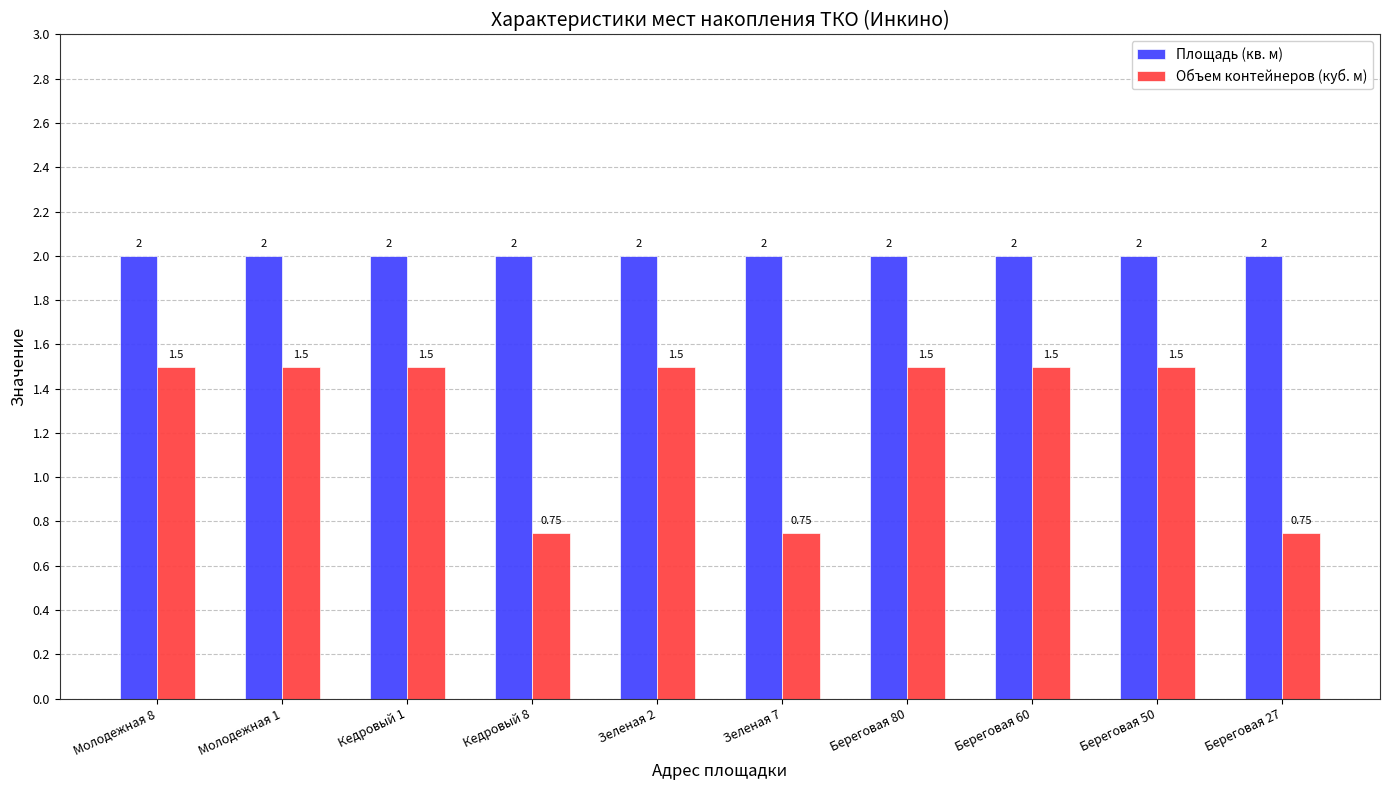

What is the sum of all Площадь (кв. м) values?

20.0